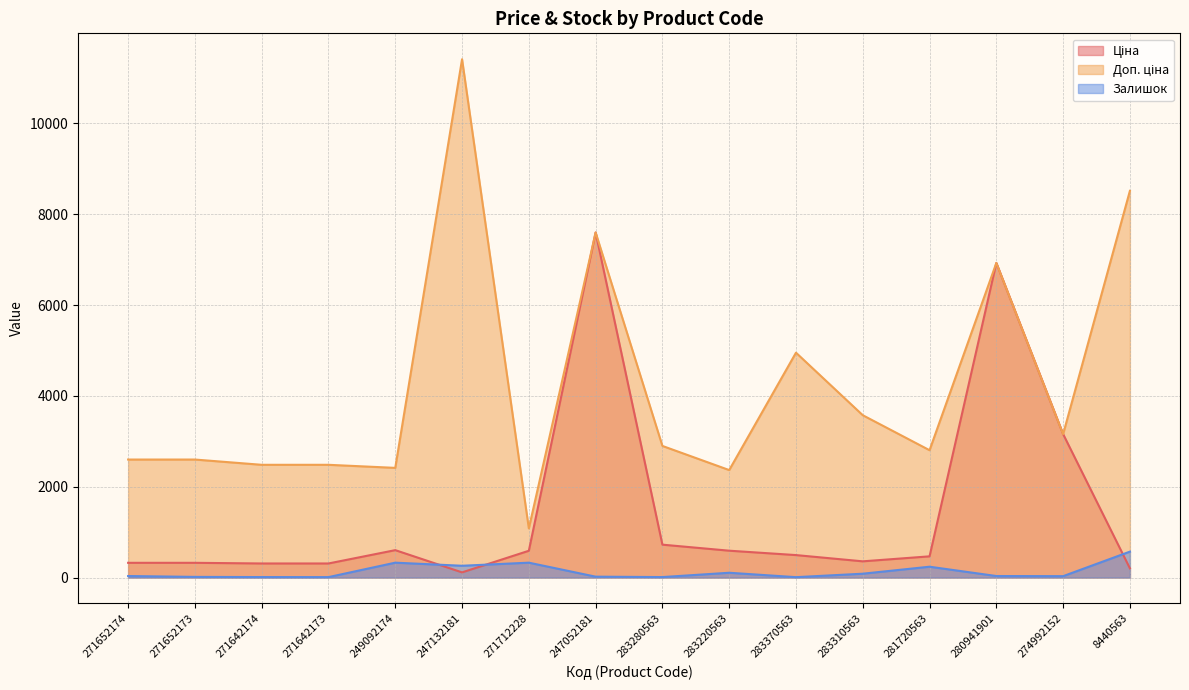

True or false: Доп. ціна and Залишок intersect in this chart.

False